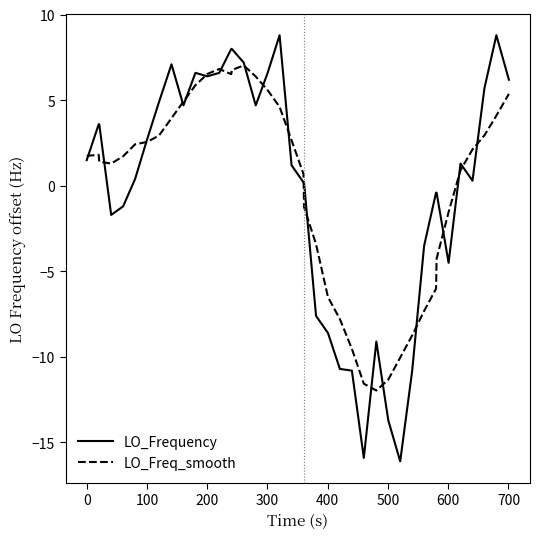

Rank the series by their maximum value, from highest to lowest.

LO_Frequency, LO_Freq_smooth